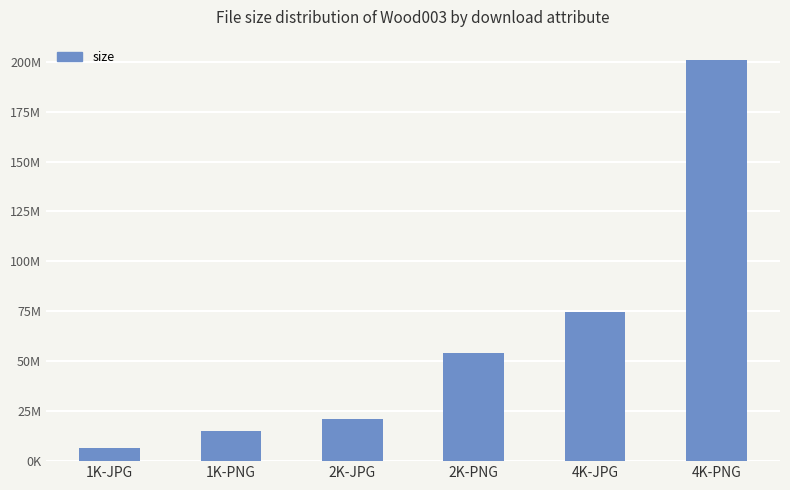

The value at 4K-JPG is 101368001. True or false?

False